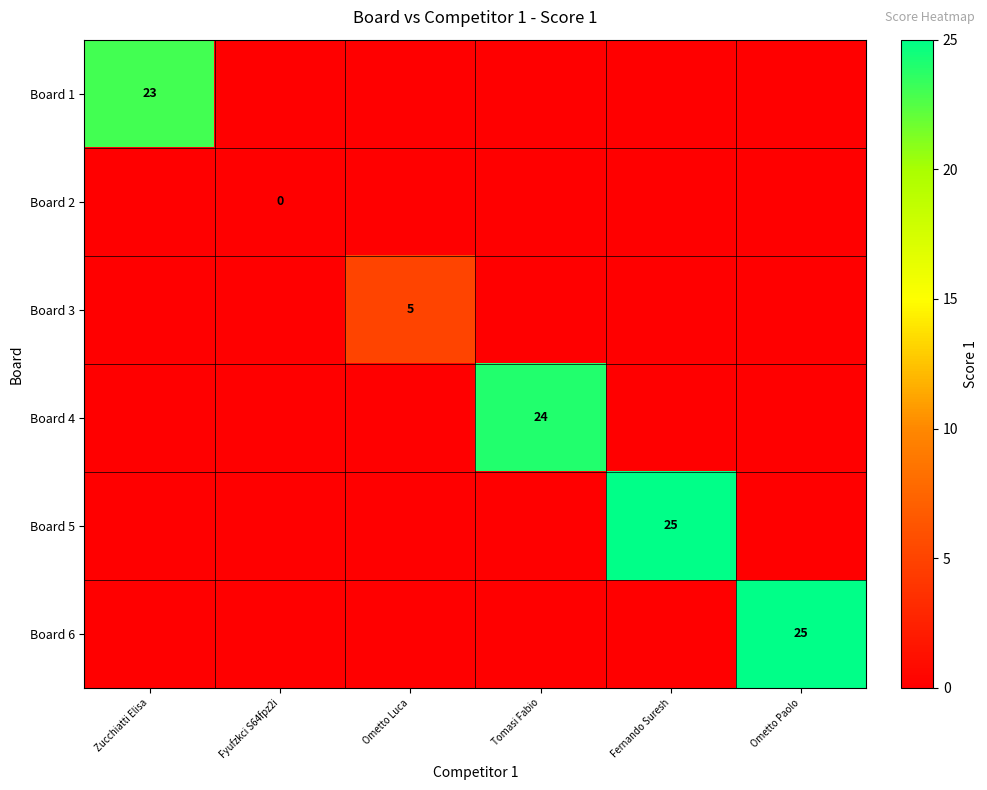

What is the maximum value for Board 6?

25